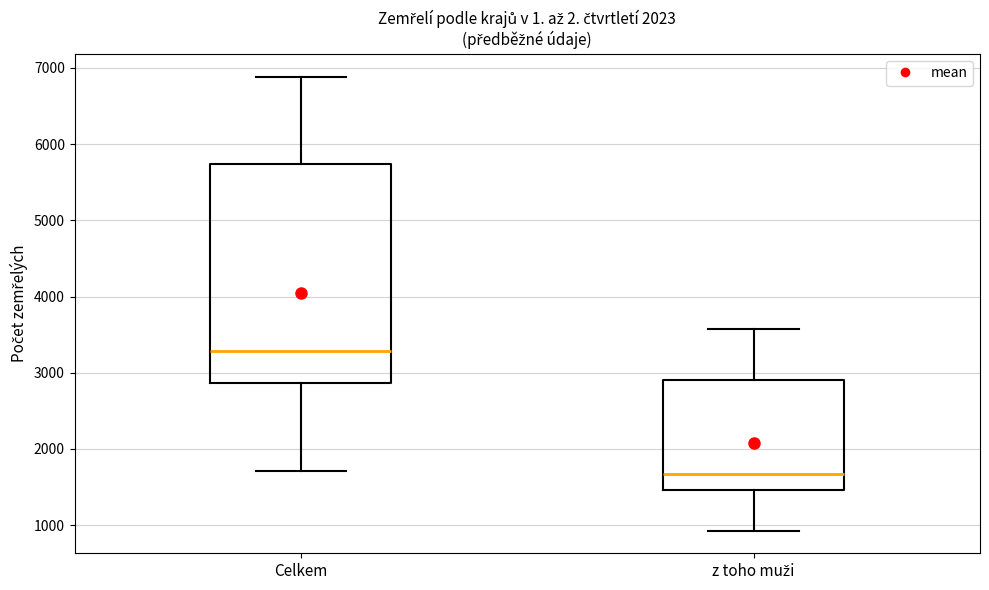

Where is the upper edge of the box for Celkem on the y-axis? The values are not printed on the chart, so give them approximately, as read against the axis.

5700